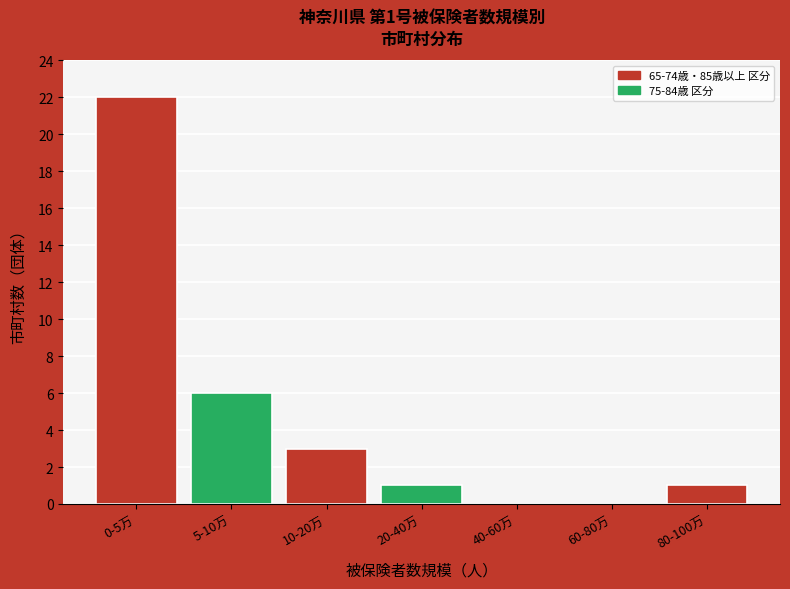

Reading left to right, list all the values displayed in this chart.

0-5万=22	5-10万=6	10-20万=3	20-40万=1	40-60万=0	60-80万=0	80-100万=1